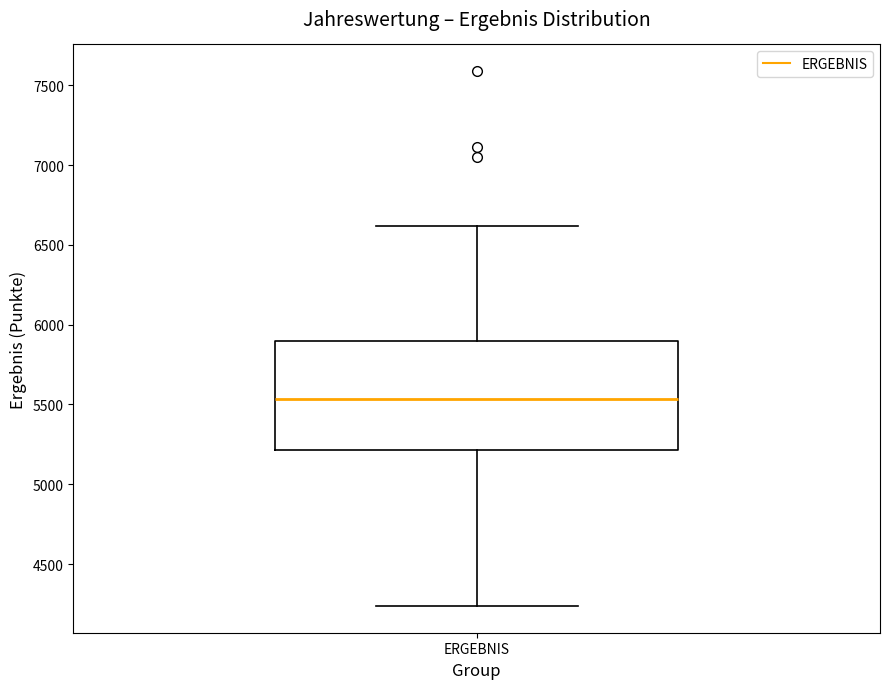

Where is the upper edge of the box for ERGEBNIS on the y-axis? The values are not printed on the chart, so give them approximately, as read against the axis.

5900